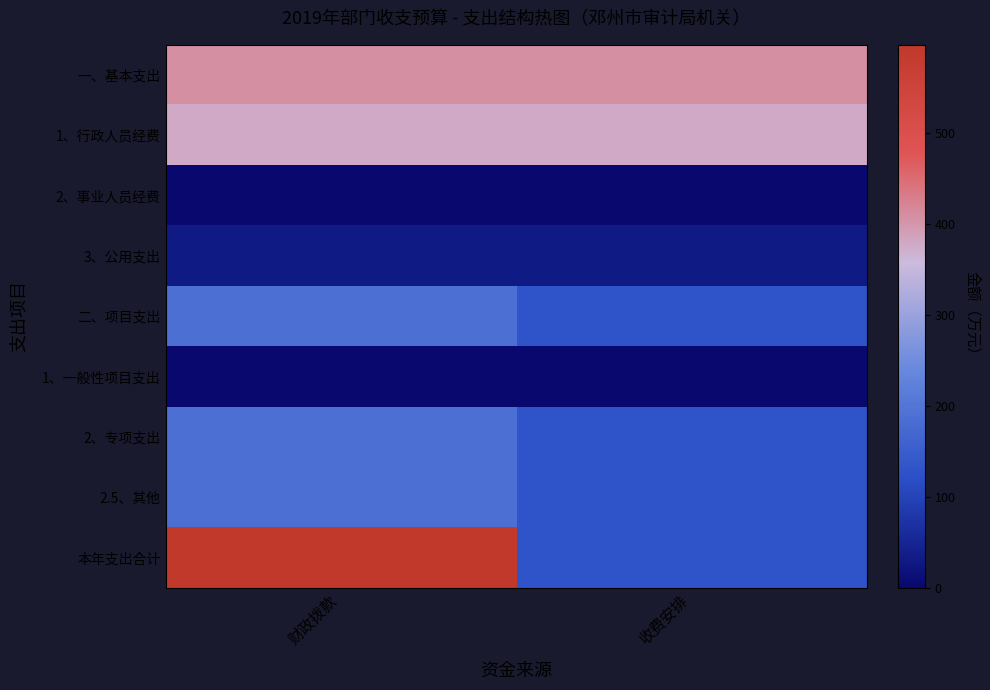

Reading left to right, list all the values displayed in this chart.

一、基本支出: 财政拨款=410.2	收费安排=410.2
1、行政人员经费: 财政拨款=379.2	收费安排=379.2
2、事业人员经费: 财政拨款=0.0	收费安排=0.0
3、公用支出: 财政拨款=31.0	收费安排=31.0
二、项目支出: 财政拨款=187.0	收费安排=130.0
1、一般性项目支出: 财政拨款=0.0	收费安排=0.0
2、专项支出: 财政拨款=187.0	收费安排=130.0
2.5、其他: 财政拨款=187.0	收费安排=130.0
本年支出合计: 财政拨款=597.2	收费安排=130.0